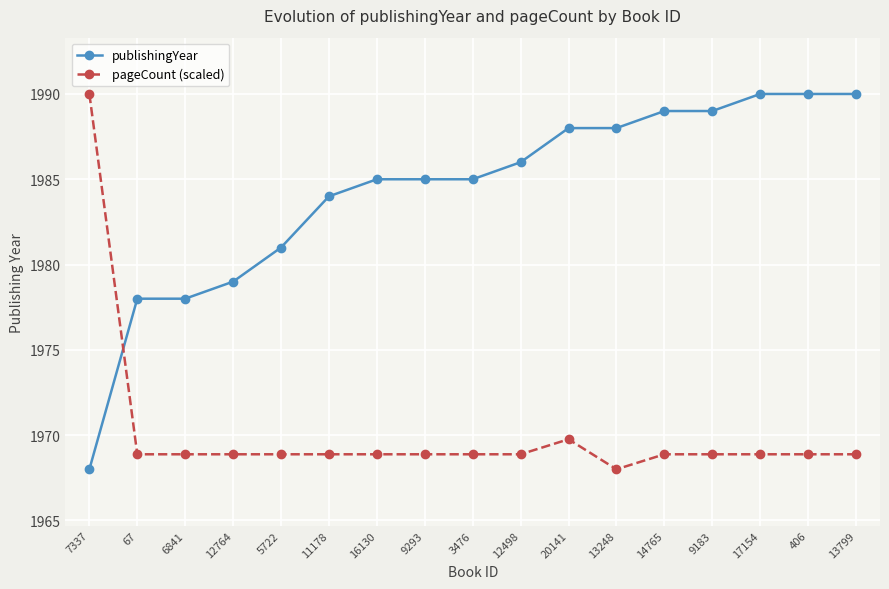

True or false: publishingYear and pageCount (scaled) cross at least once.

True